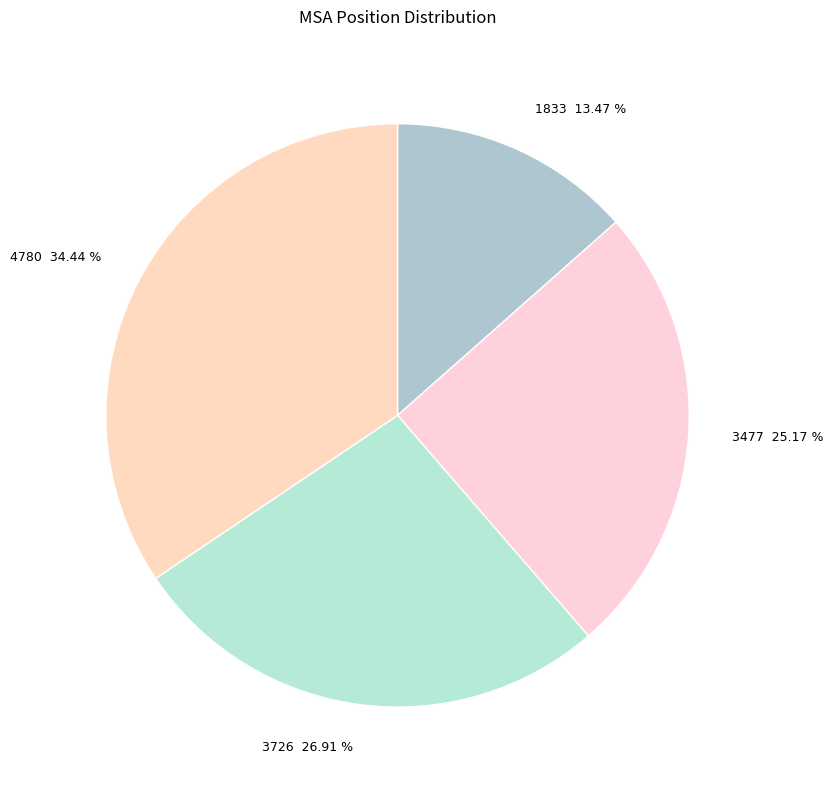

The 4780 slice represents 22% of the pie. True or false?

False